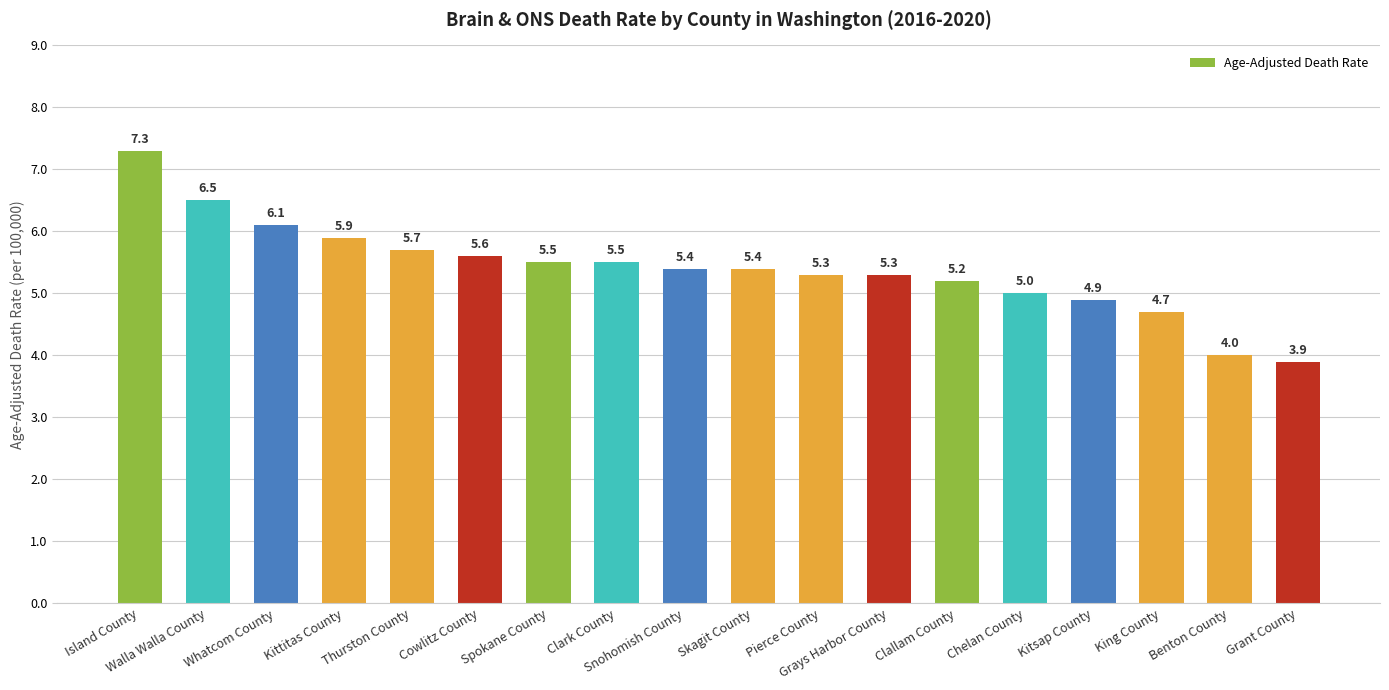

What position from the left is Snohomish County?

9